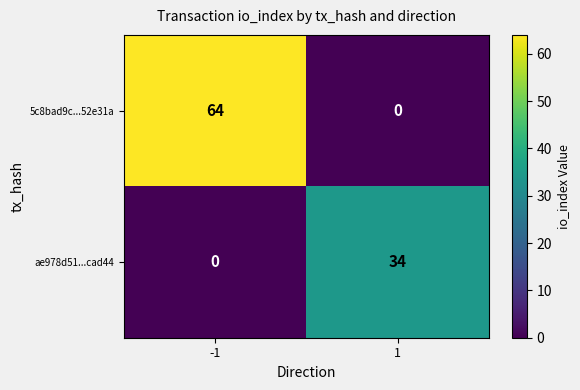

What is the maximum value shown in the chart?

64